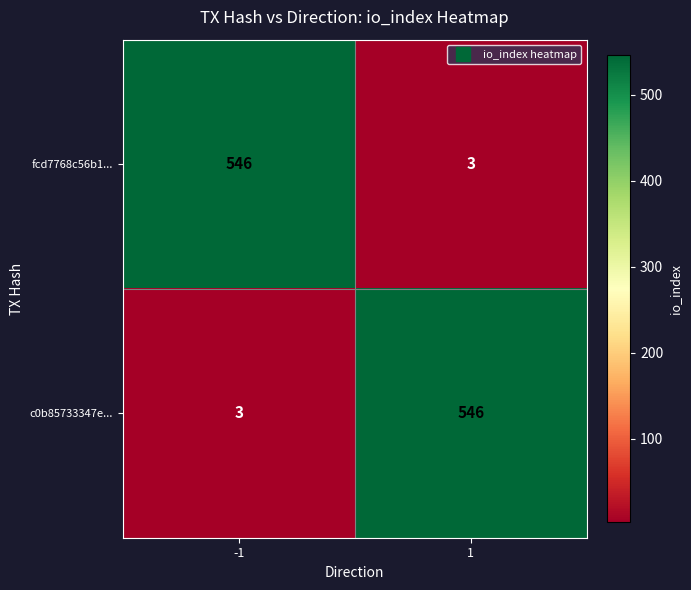

What is the total value across all series at 1?

549